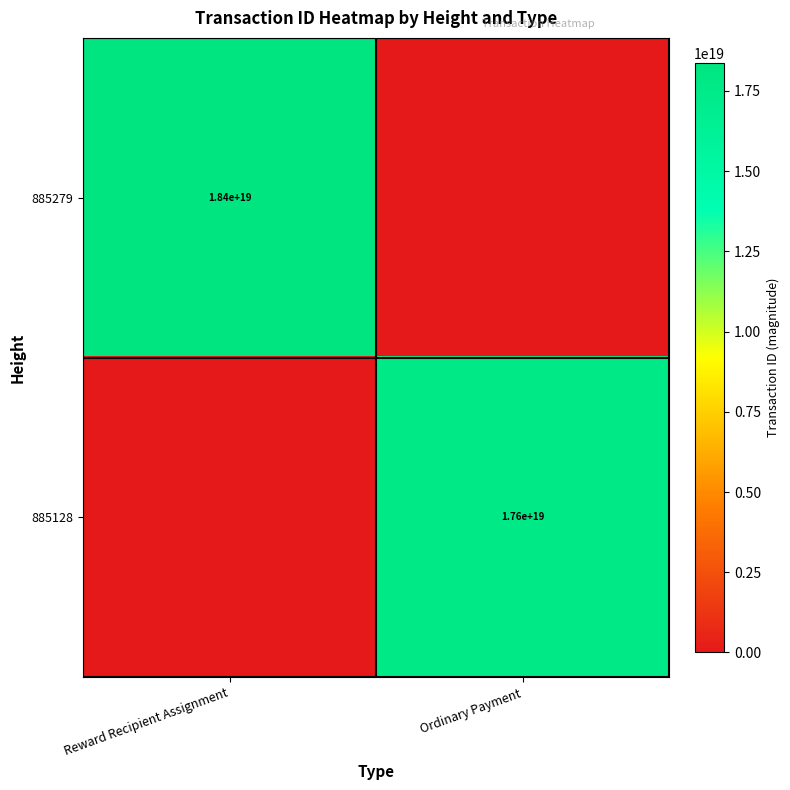

True or false: 885128 has a value of 9620270820498221056 at Ordinary Payment.

False